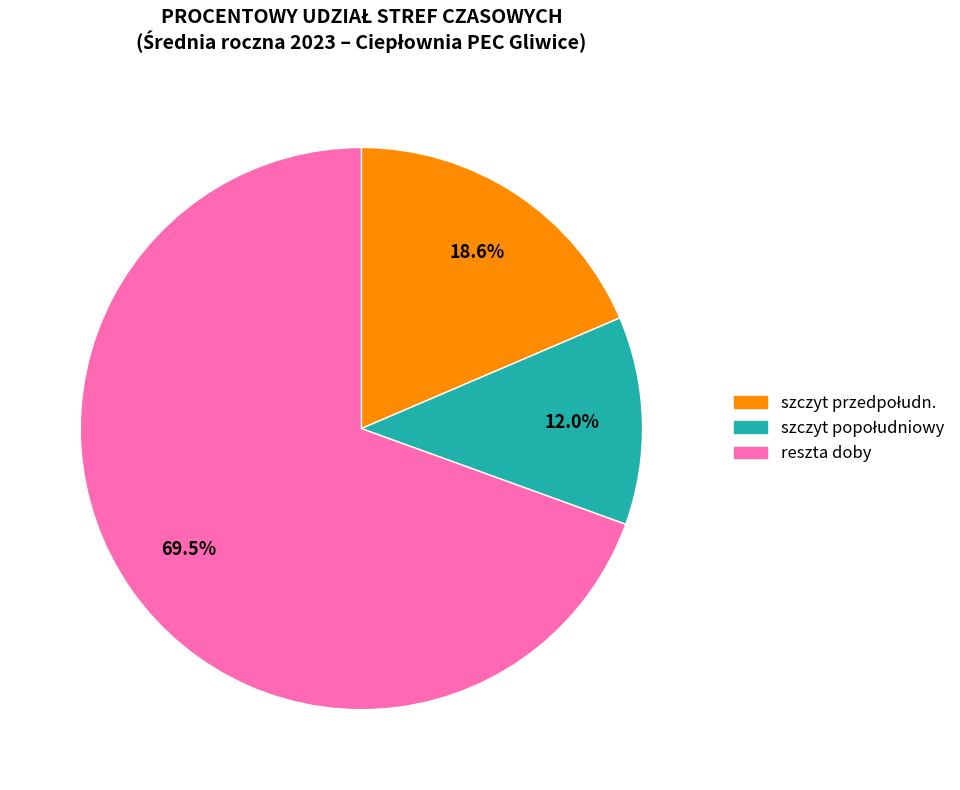

Does any single category account for the majority?

Yes